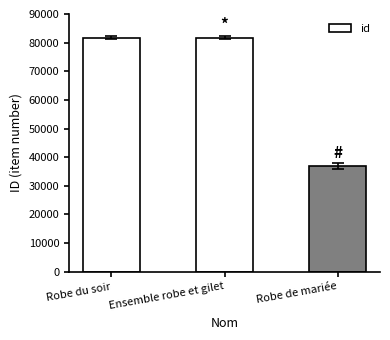

Count the number of data series in this chart.

1